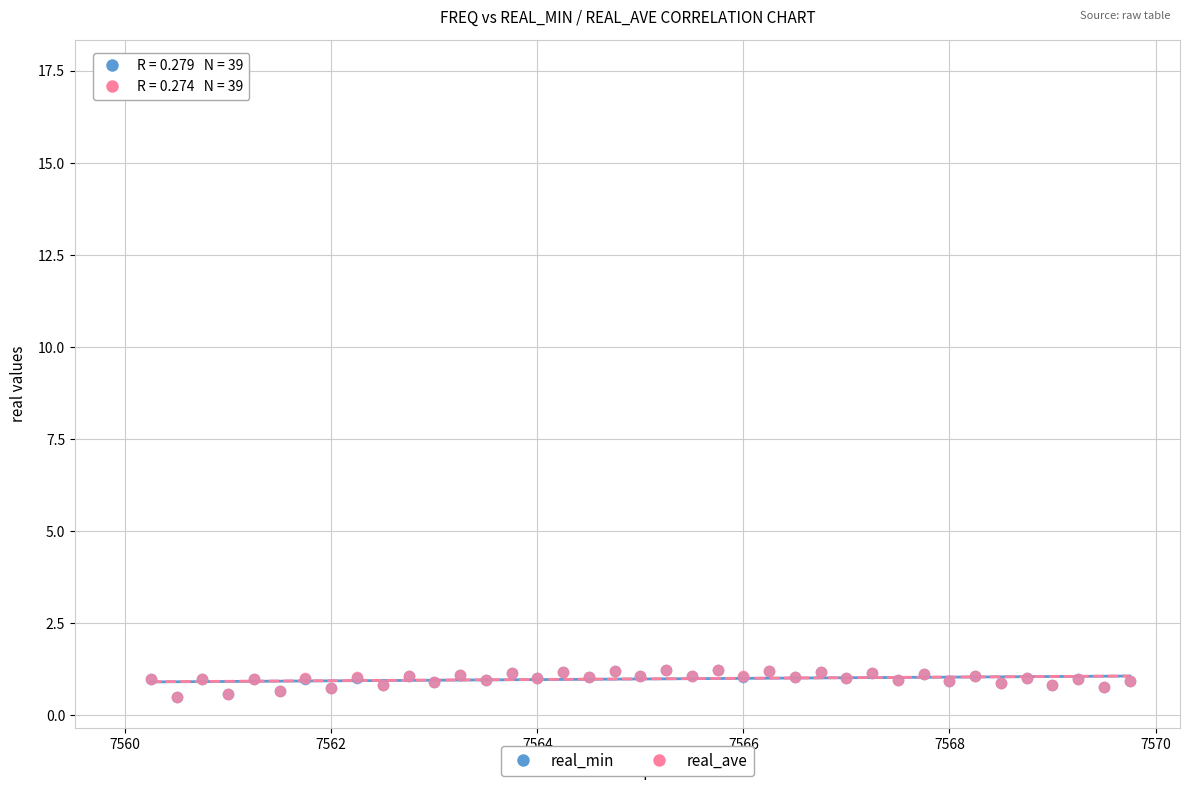

Which series has the largest Y range (max minus min)?

real_ave